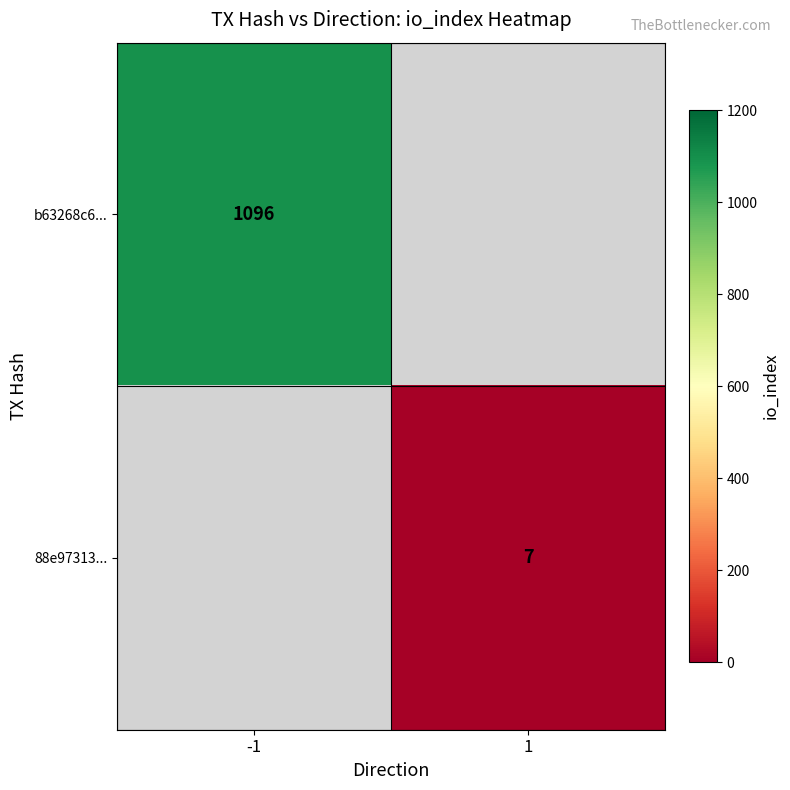

At how many categories does at least one series exceed 326?

1